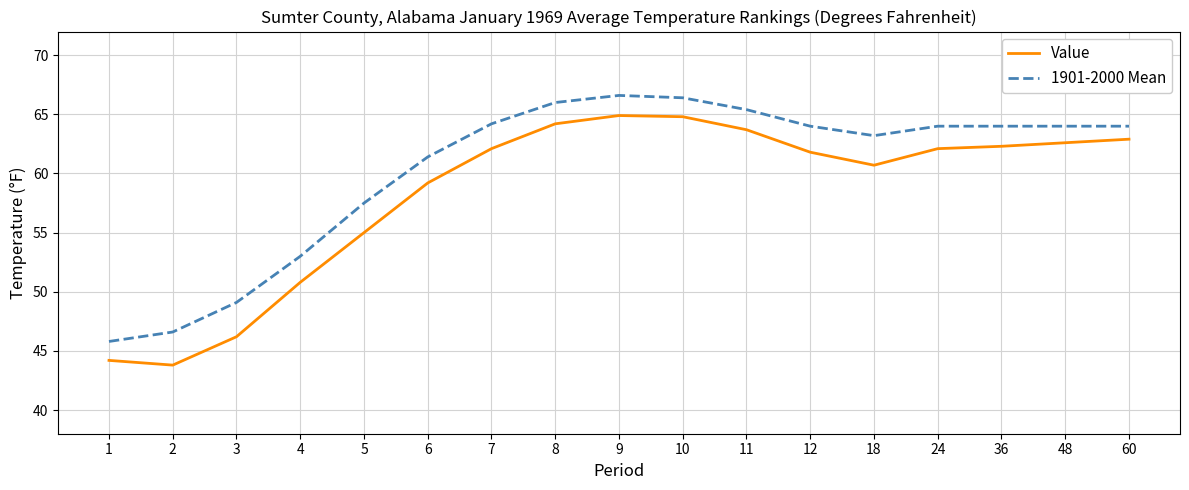

What is the total value across all series at 48?

126.6